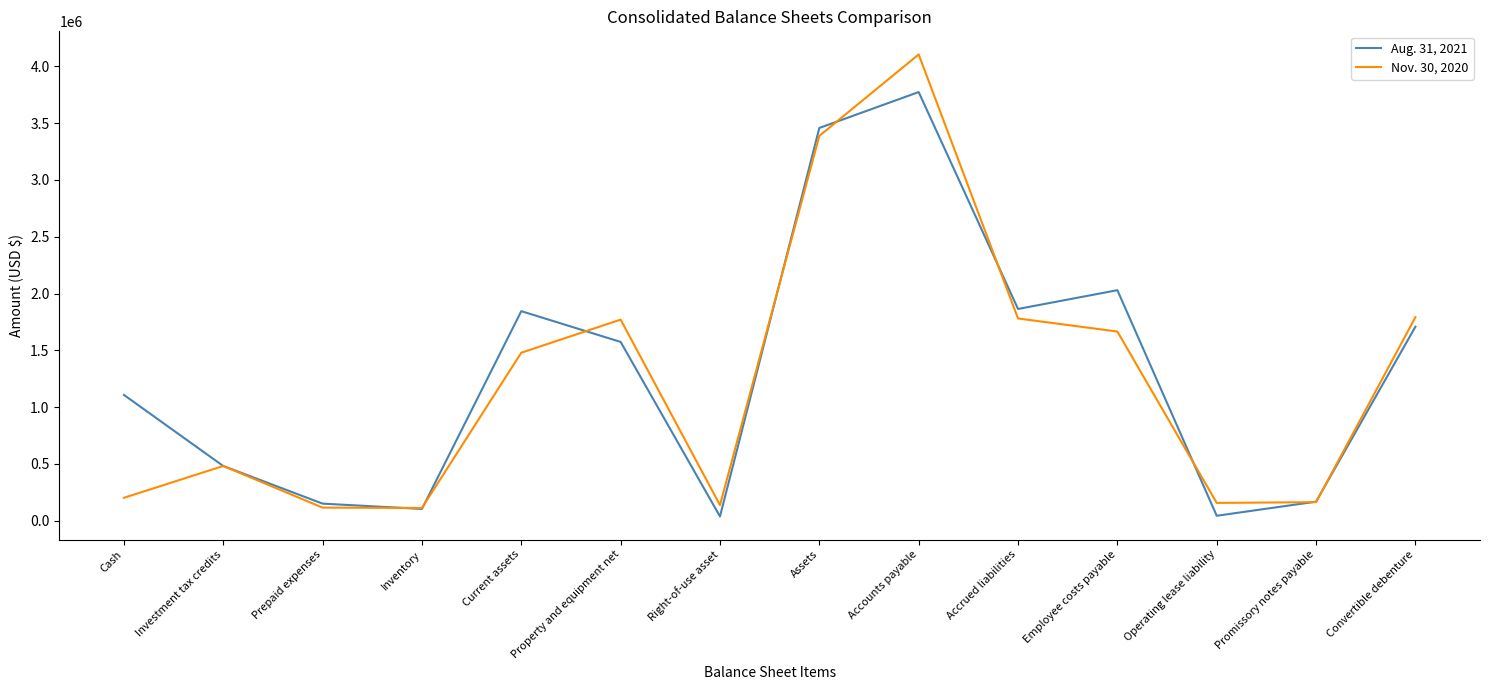

In Aug. 31, 2021, how many points are higher than both neighbors (excluding endpoints)?

3